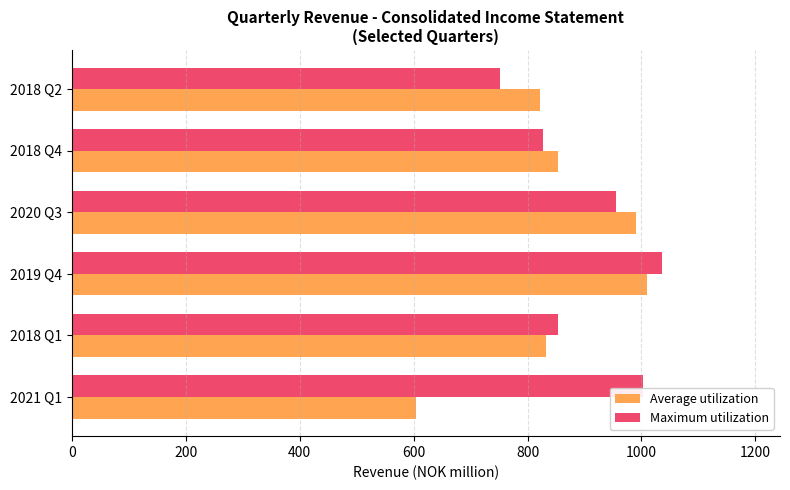

What is the sum of the Average utilization values at 2021 Q1 and 2020 Q3?

1595